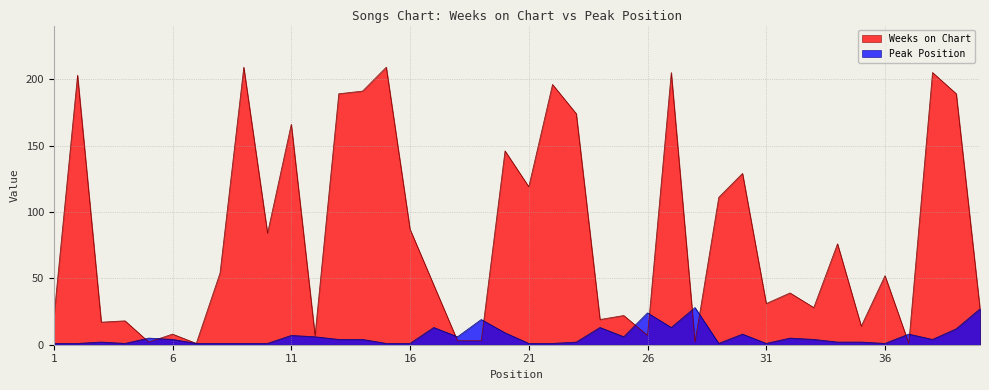

Between which two adjacent categories do Weeks on Chart and Peak Position first intersect?

4 and 5